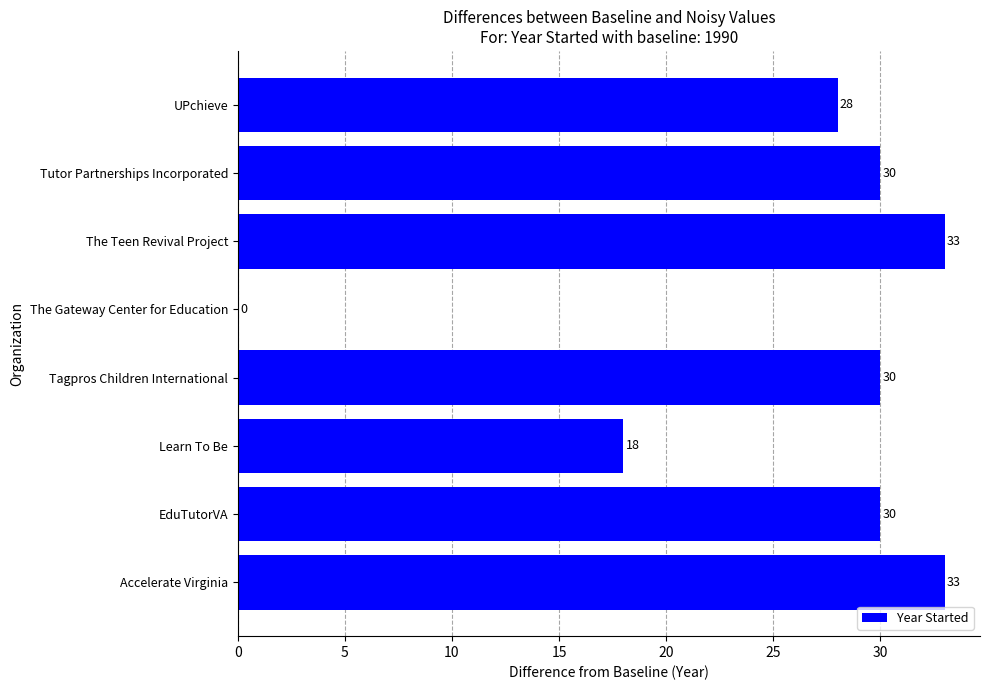

How many values are above zero?

7